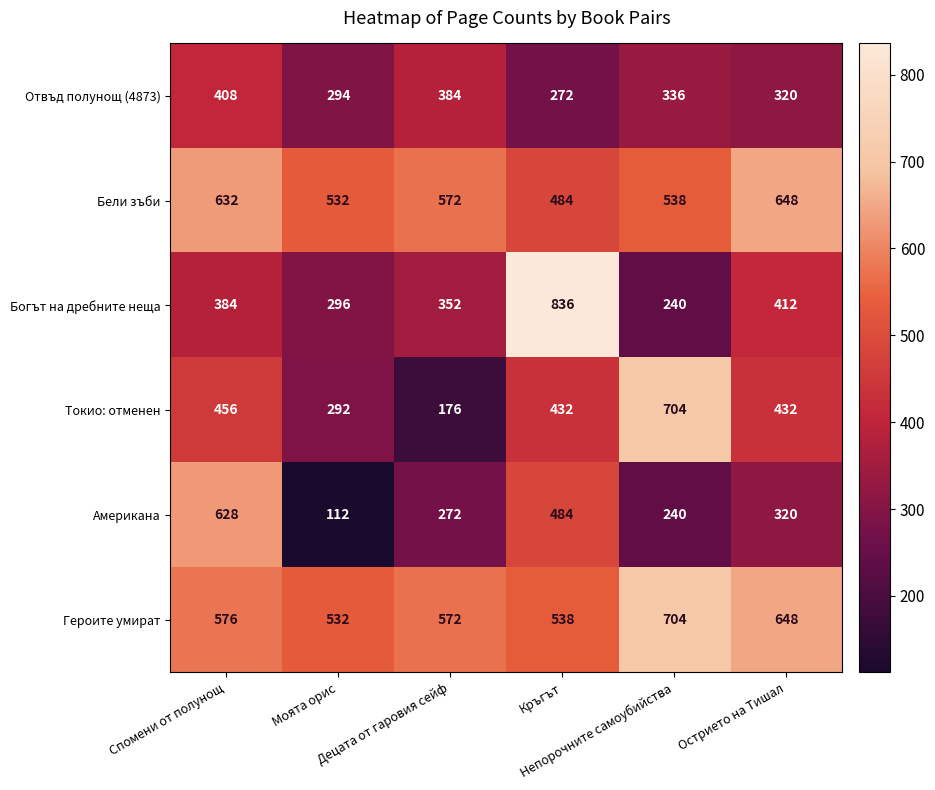

What is the difference between the maximum and minimum values in the Американа series?

516